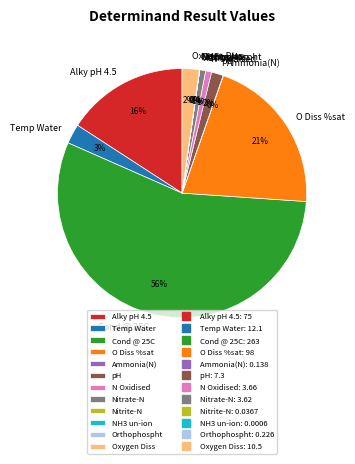

True or false: O Diss %sat accounts for 11% of the total.

False